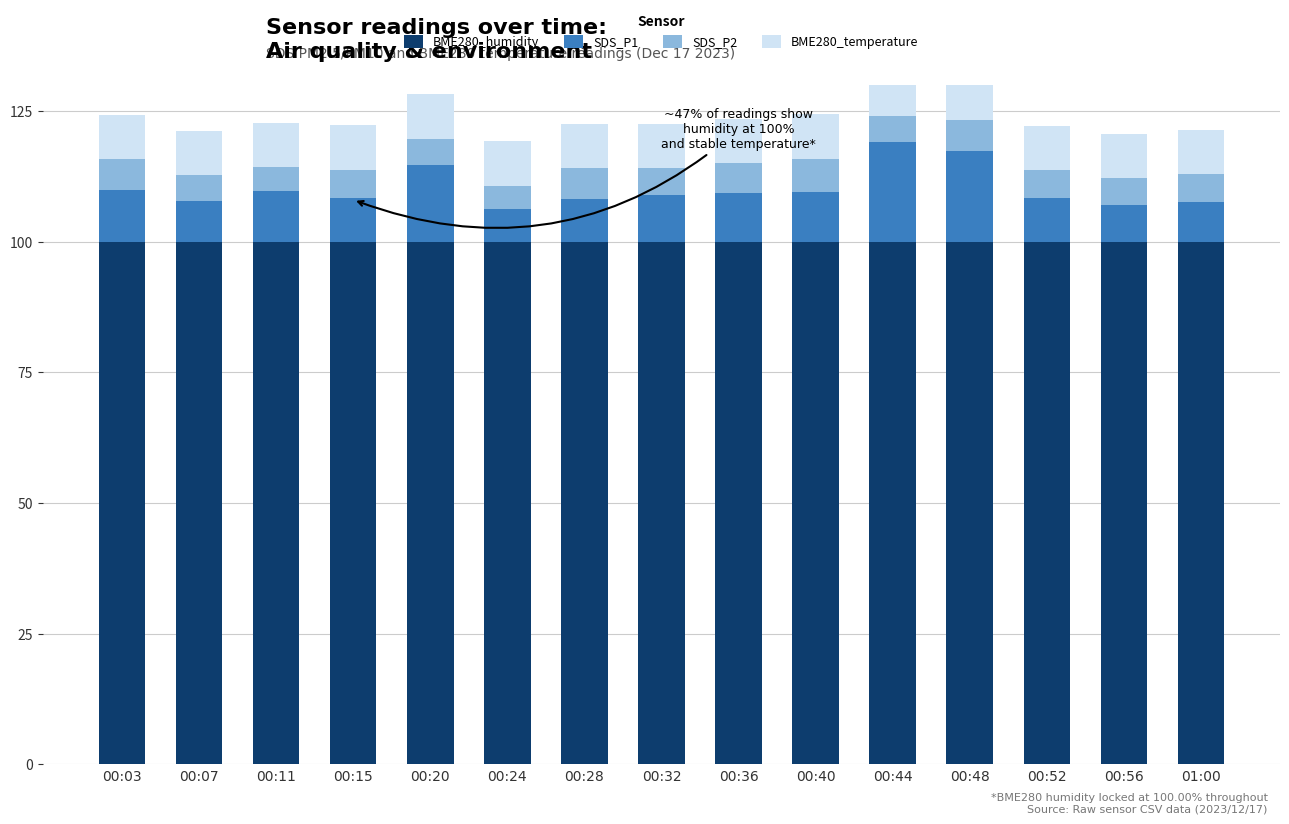

True or false: SDS_P1 has a value of 3.8 at 00:07.

False